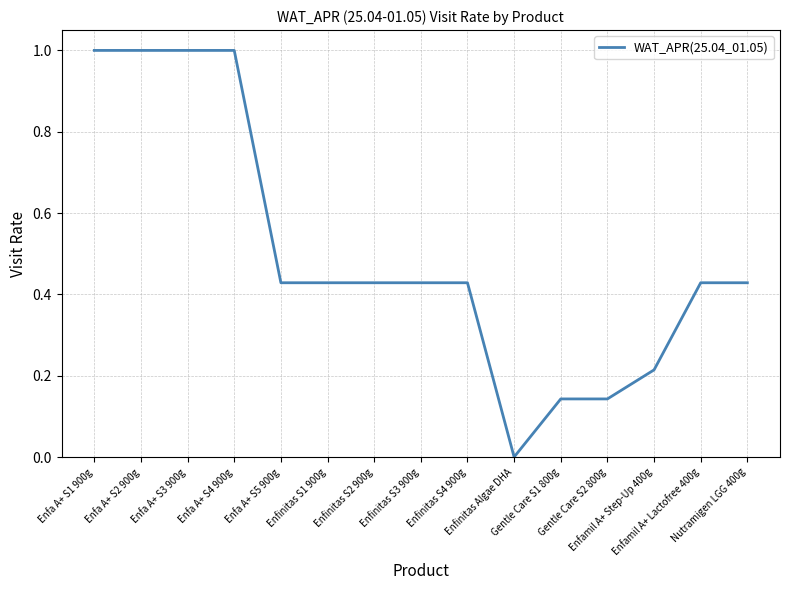

Which label corresponds to the smallest value in the chart?

Enfinitas Algae DHA